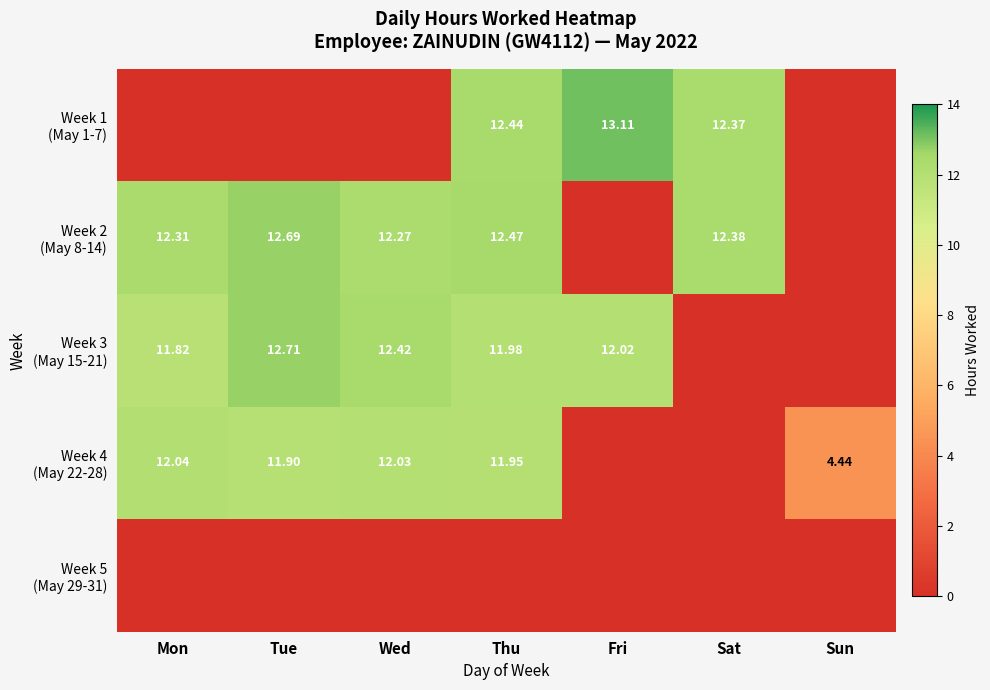

Where does the Week 2 (May 8-14) series first go above 12?

Mon